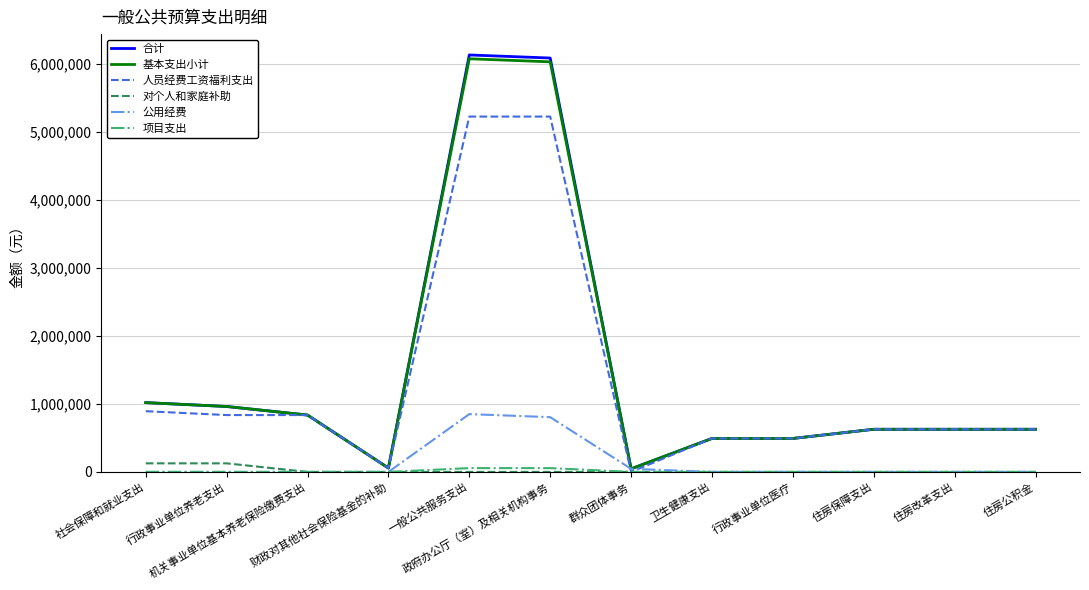

Which series has the largest range (max minus min)?

合计